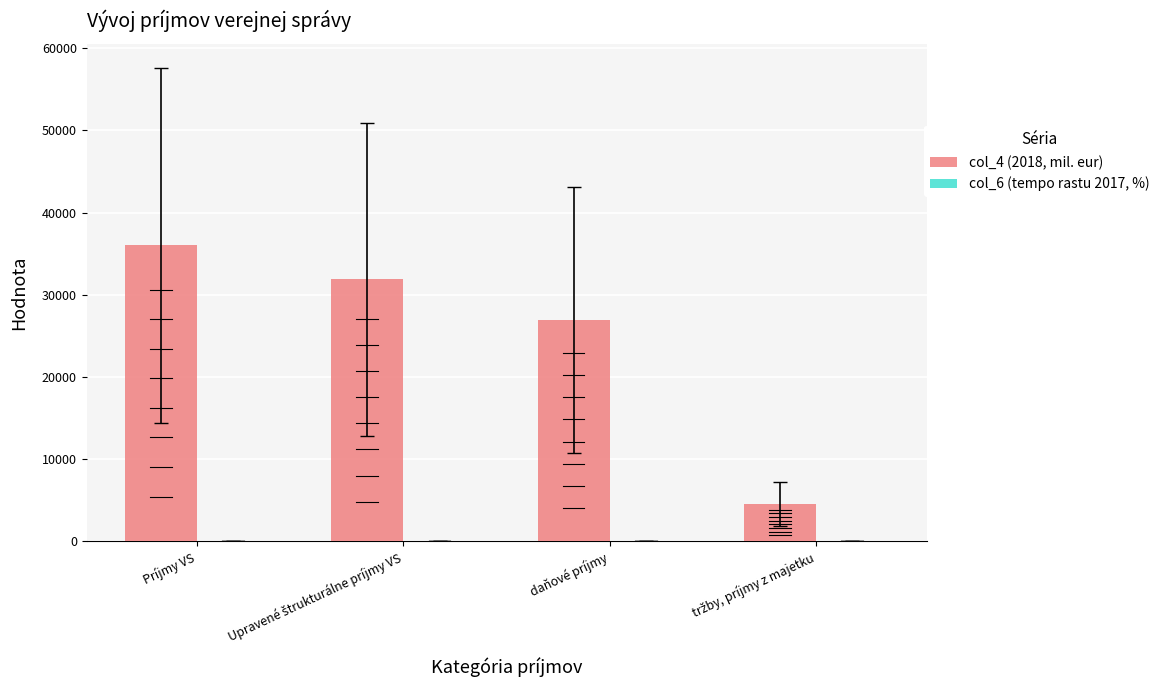

Rank the series by their average value, from lowest to highest.

col_6 (tempo rastu 2017, %), col_4 (2018, mil. eur)